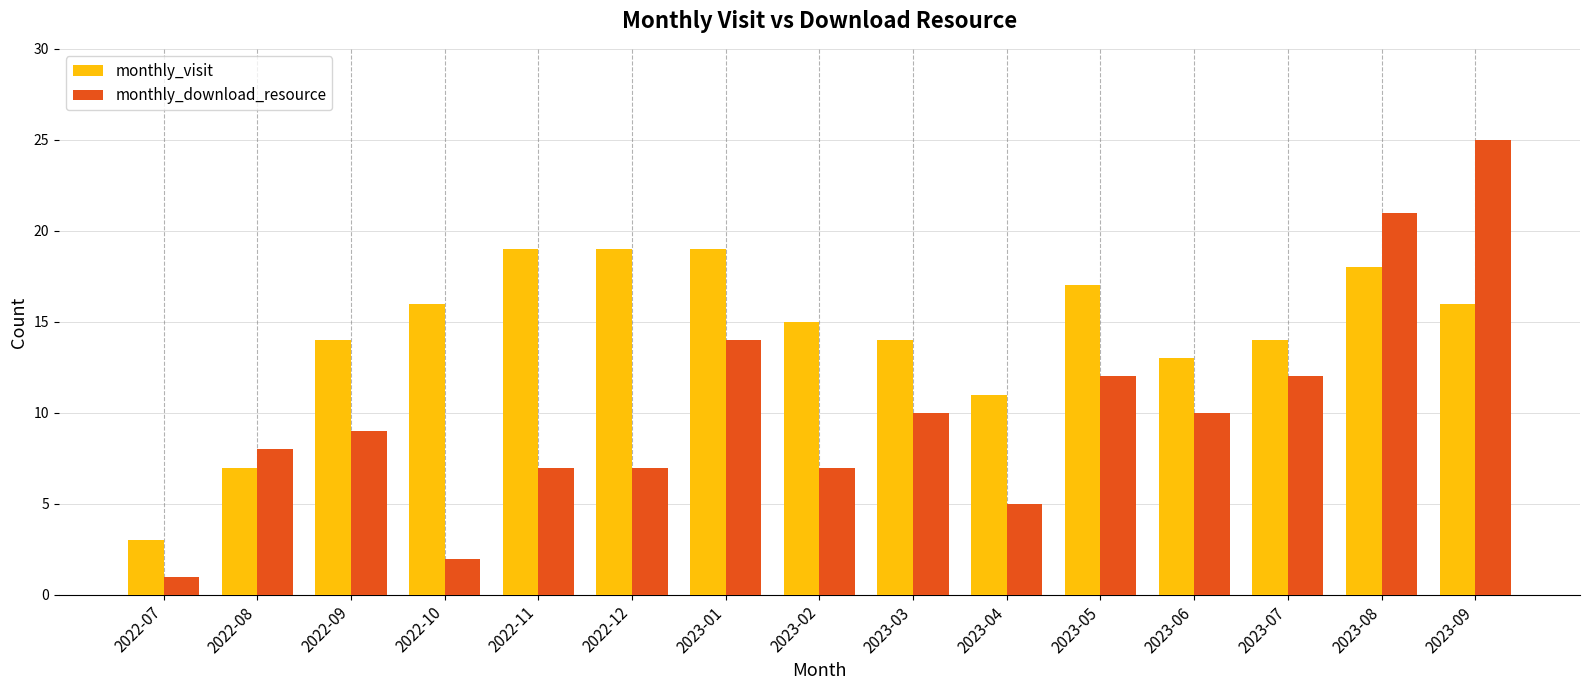

Rank the series by their maximum value, from lowest to highest.

monthly_visit, monthly_download_resource